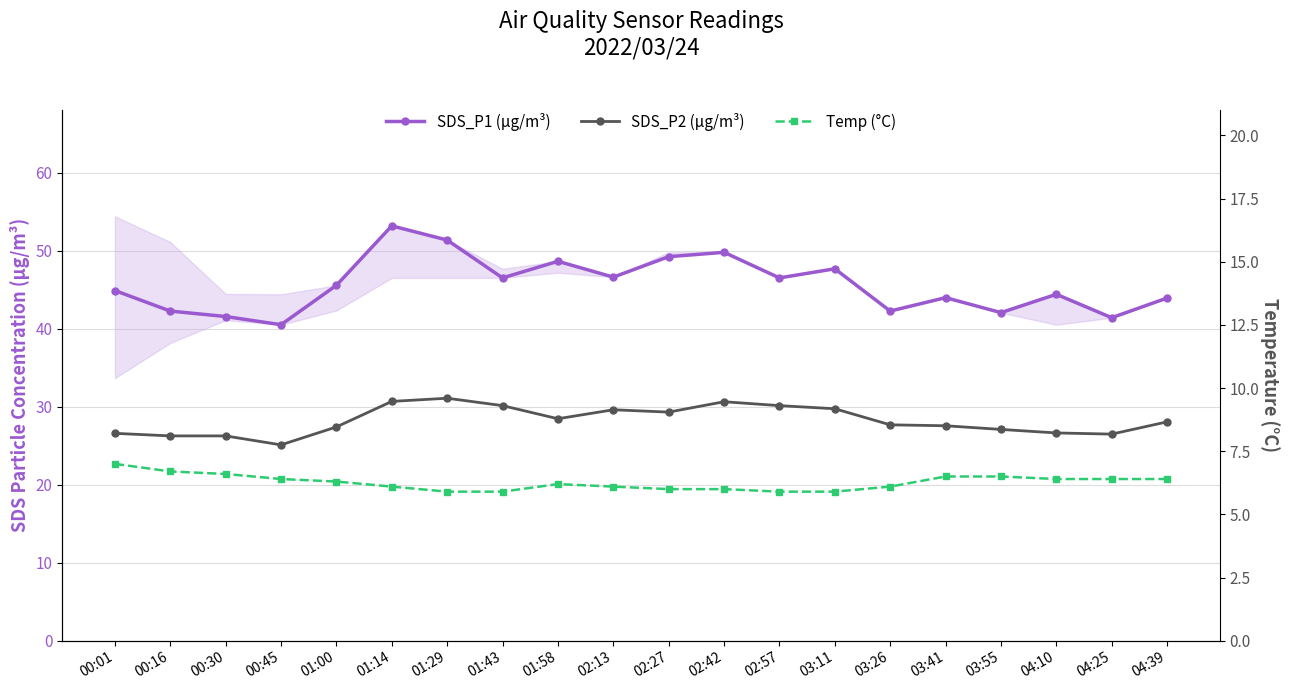

What is the spread (max minus min) of values at 01:58?

42.4